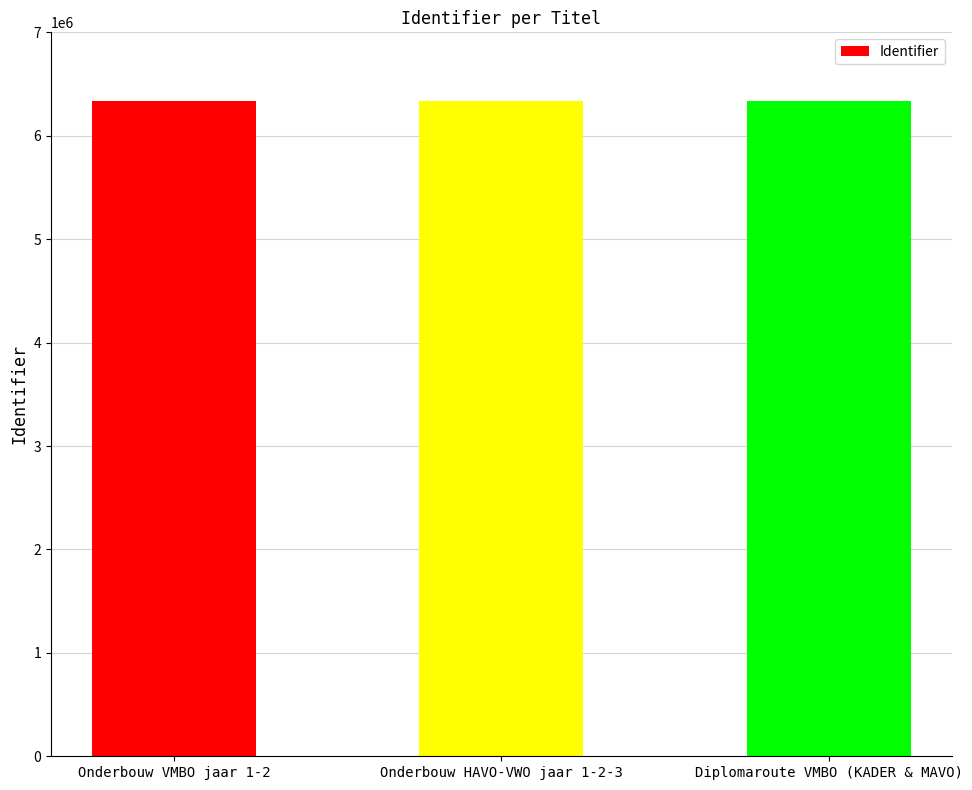

The value at Onderbouw HAVO-VWO jaar 1-2-3 is 9388002. True or false?

False